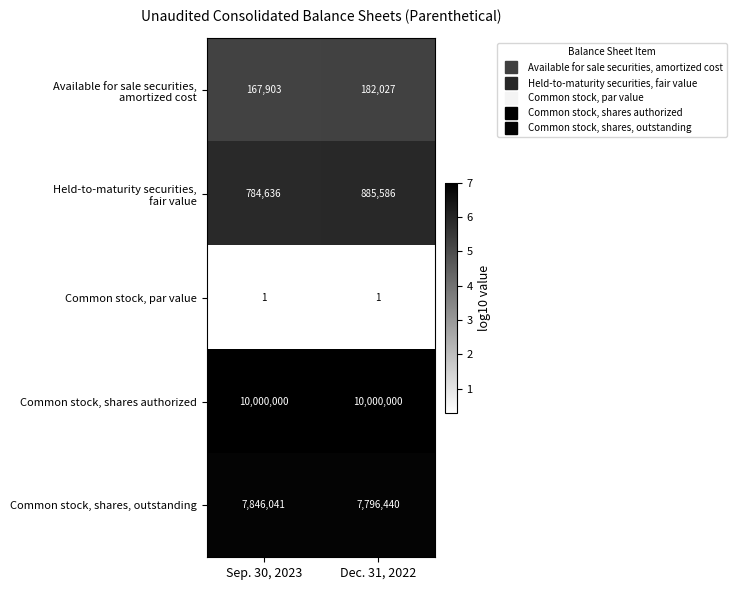

Is the value of Common stock, shares, outstanding at Dec. 31, 2022 greater than the value of Common stock, shares authorized at Dec. 31, 2022?

No